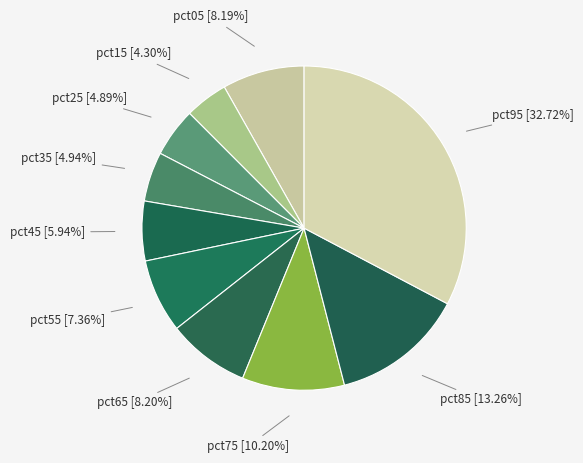

Is there a majority slice in this chart?

No